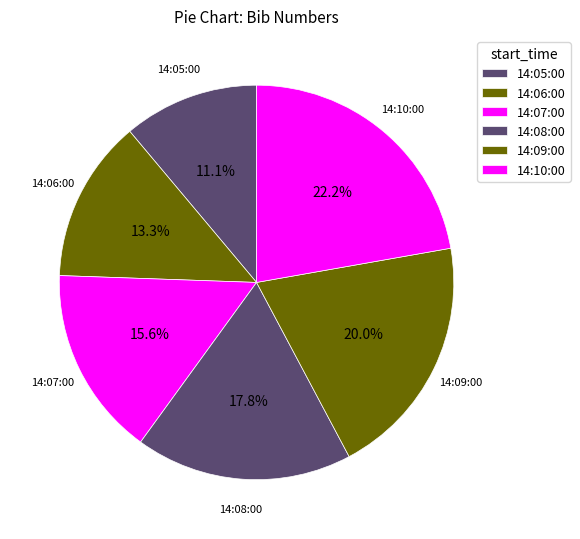

Between 14:10:00 and 14:07:00, which is larger?

14:10:00